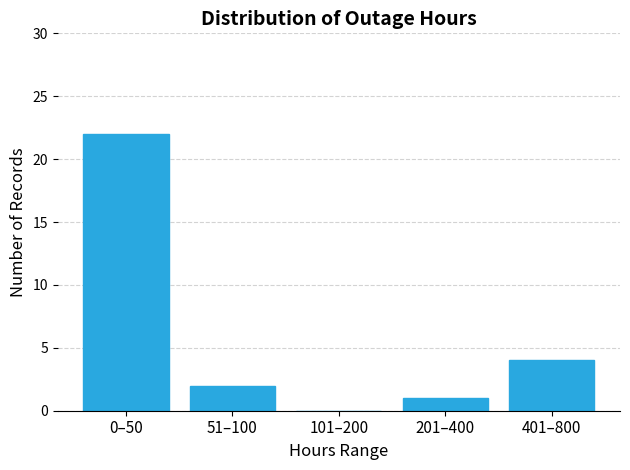

Reading left to right, extract all data points from this chart.

0–50=22	51–100=2	101–200=0	201–400=1	401–800=4